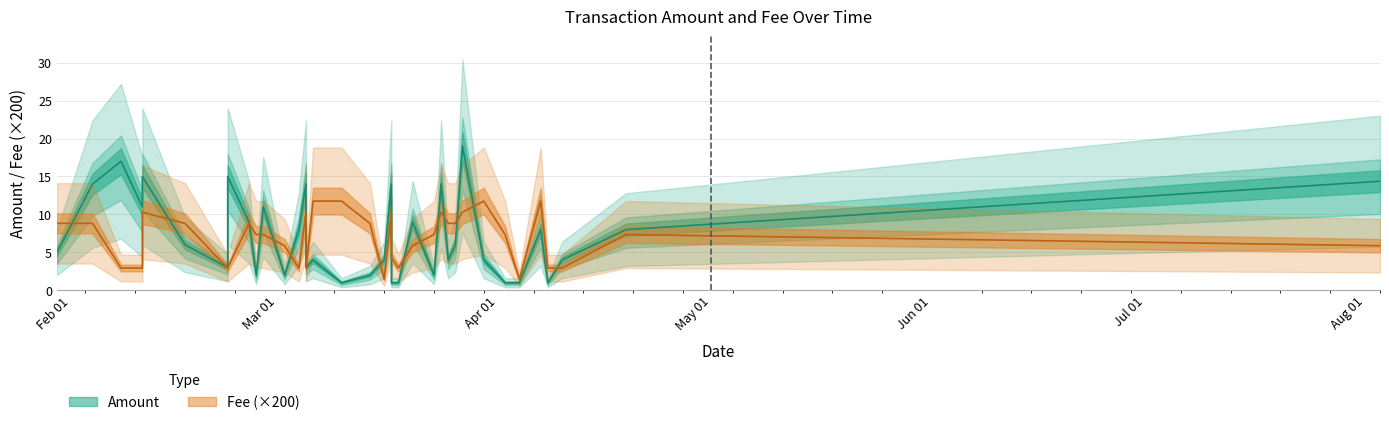

What is the sum of the Fee values at 2020-03-17 and 2020-03-02?

16.2